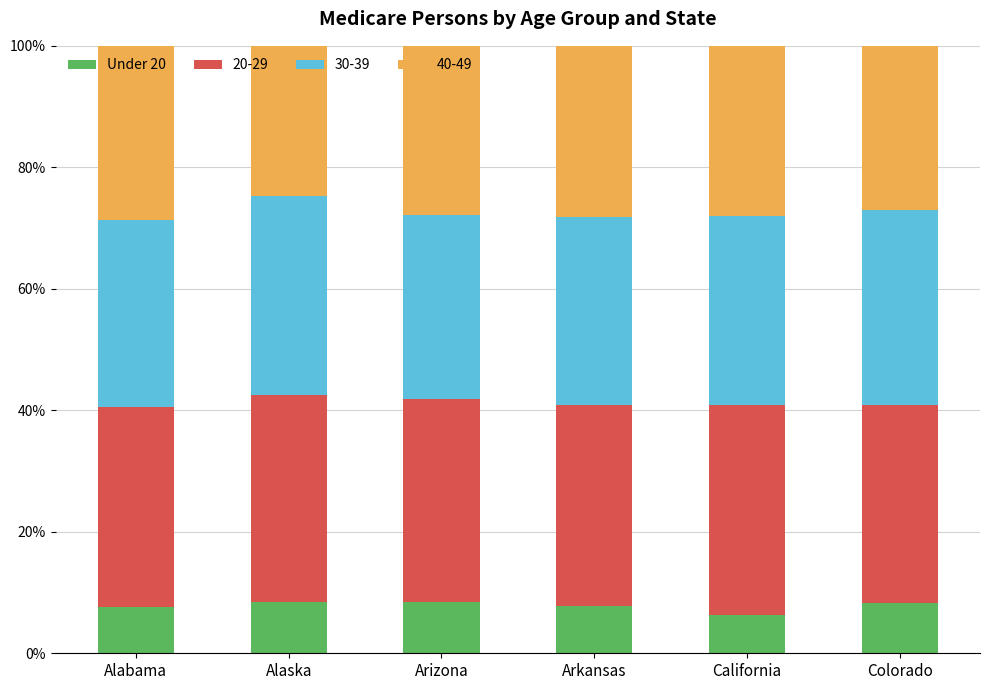

True or false: Under 20 has a value of 6.3 at California.

True